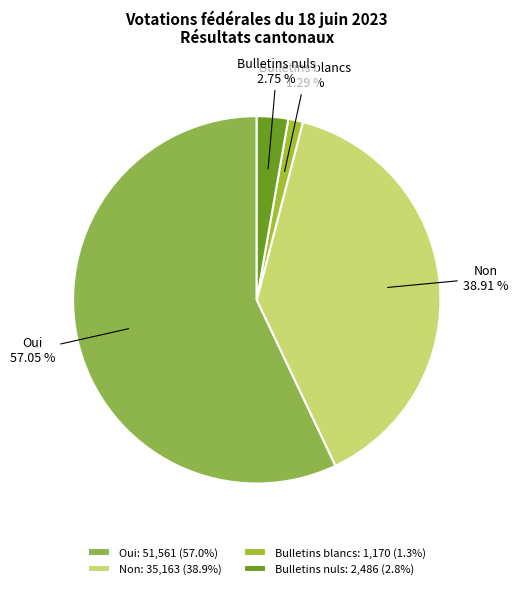

What is the majority slice?

Oui